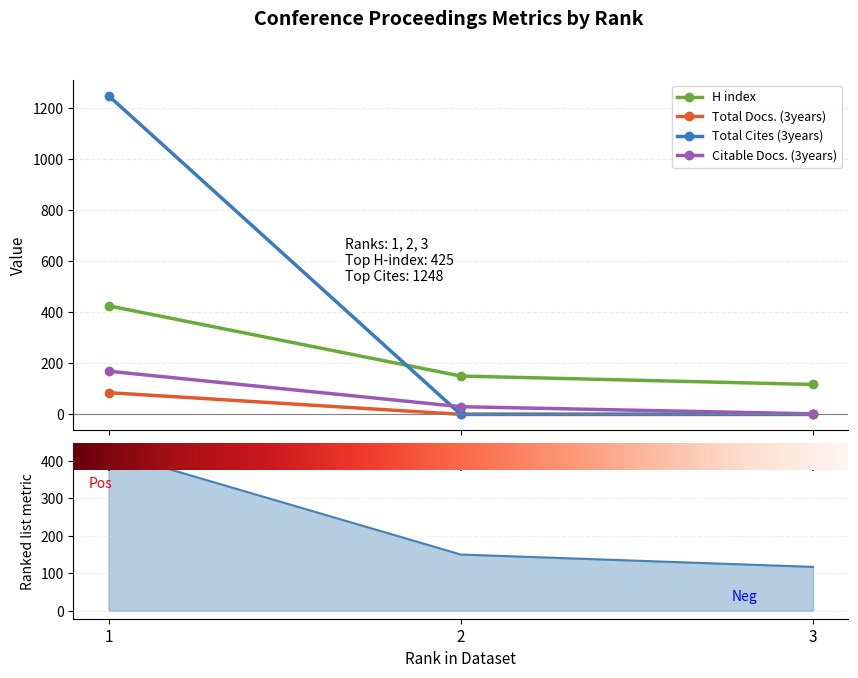

At which category does the chart reach its minimum across all series?

2